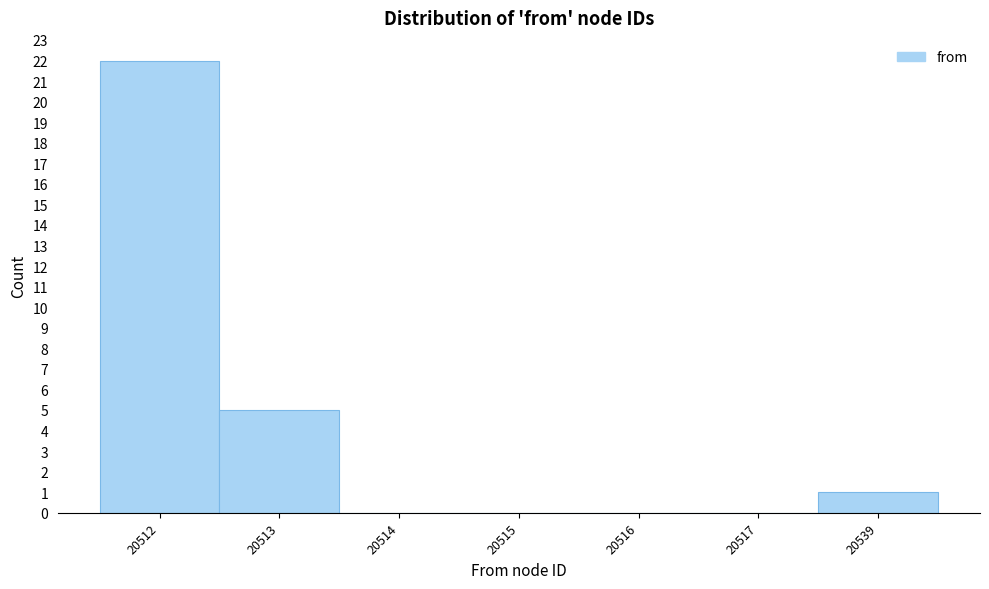

Reading left to right, extract all data points from this chart.

20512=22	20513=5	20514=0	20515=0	20516=0	20517=0	20539=1